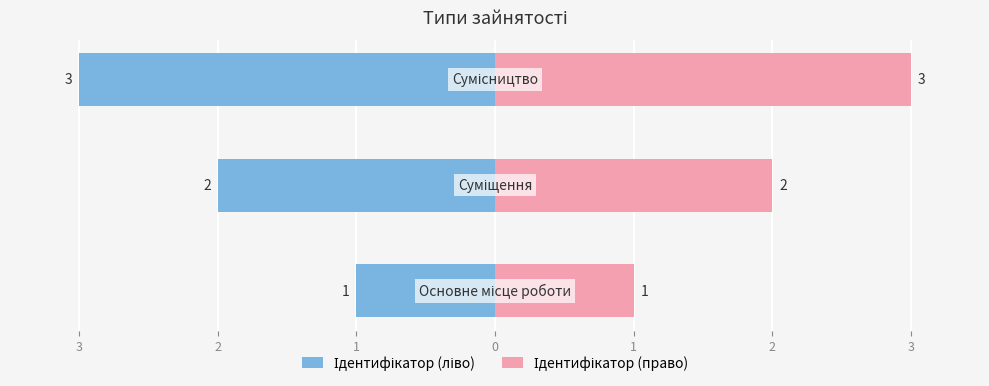

What is the minimum value shown in the chart?

-3